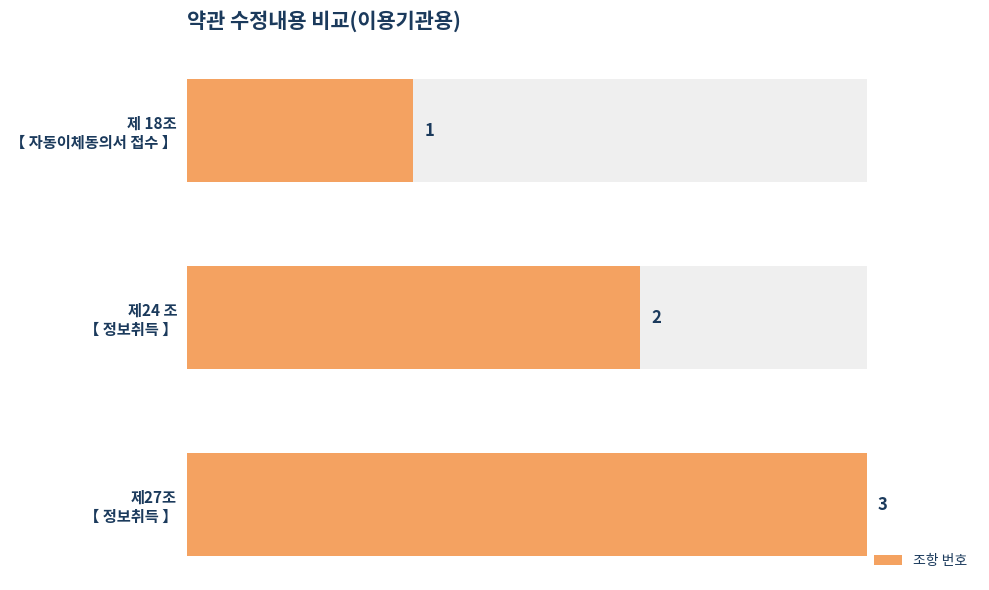

Reading left to right, what are all the values shown in this chart?

1	2	3